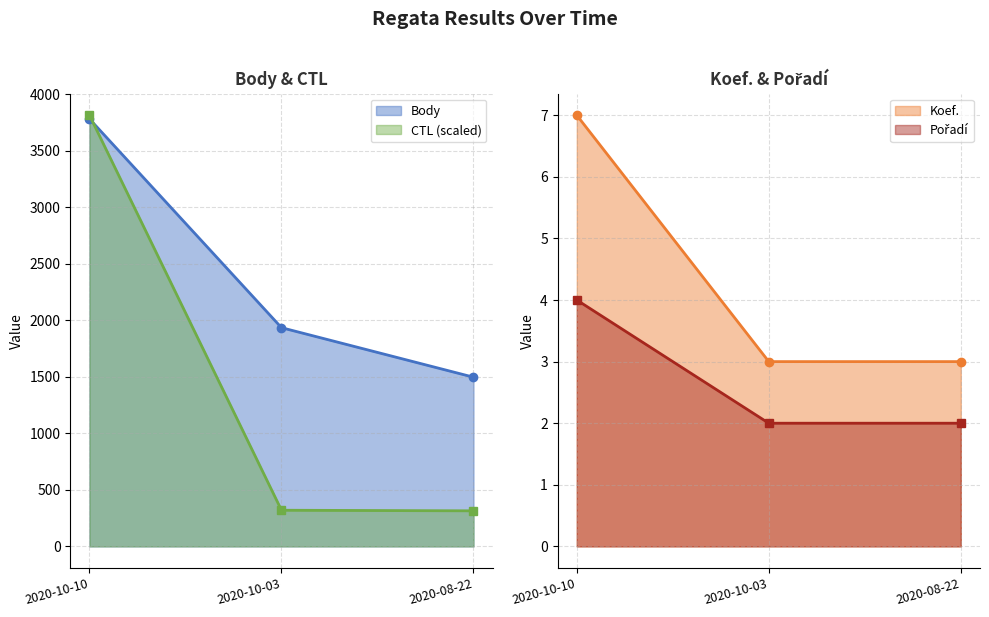

How many lines are shown in the chart?

4